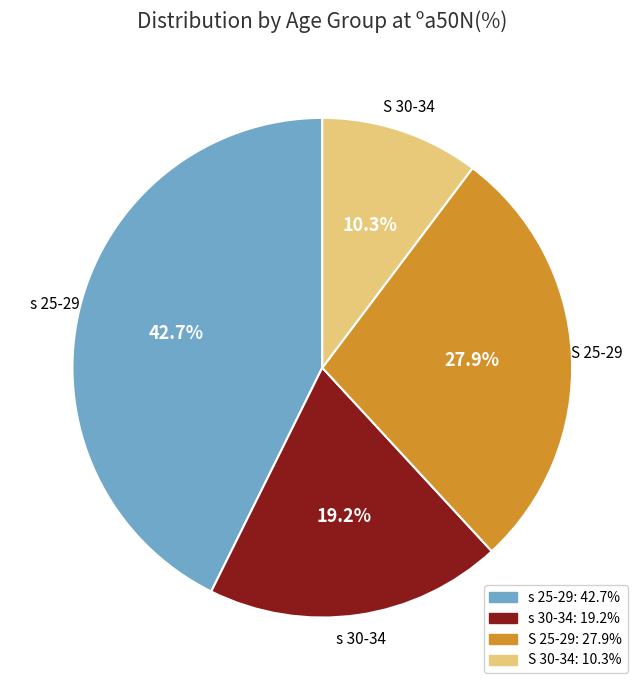

Is the sum of S 30-34 and s 30-34 greater than half?

No